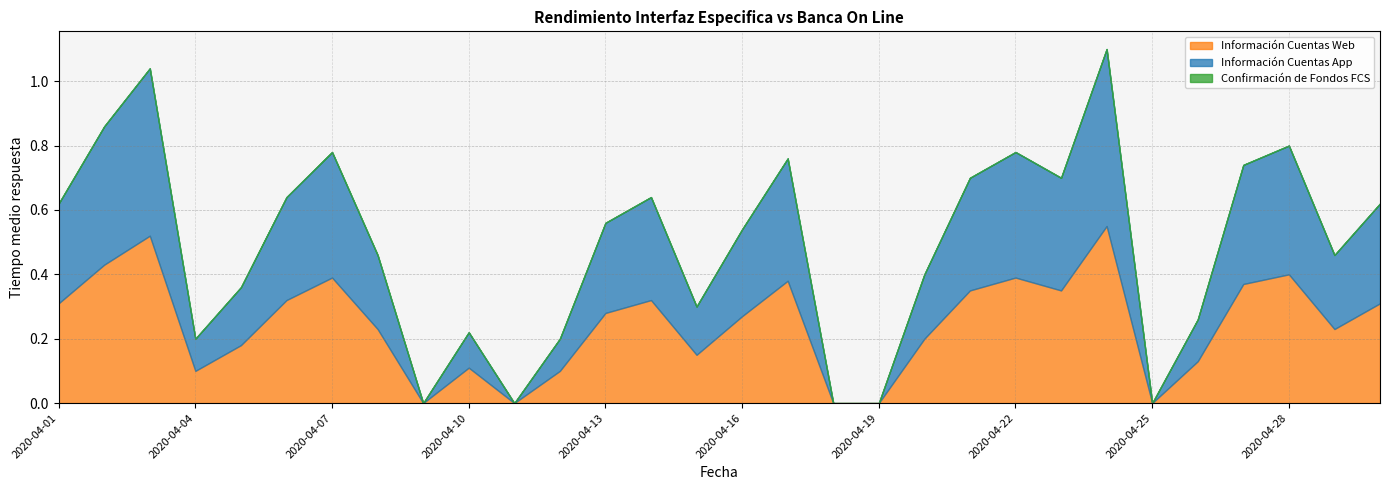

How many interior local valleys does the Información Cuentas Web series have?

7